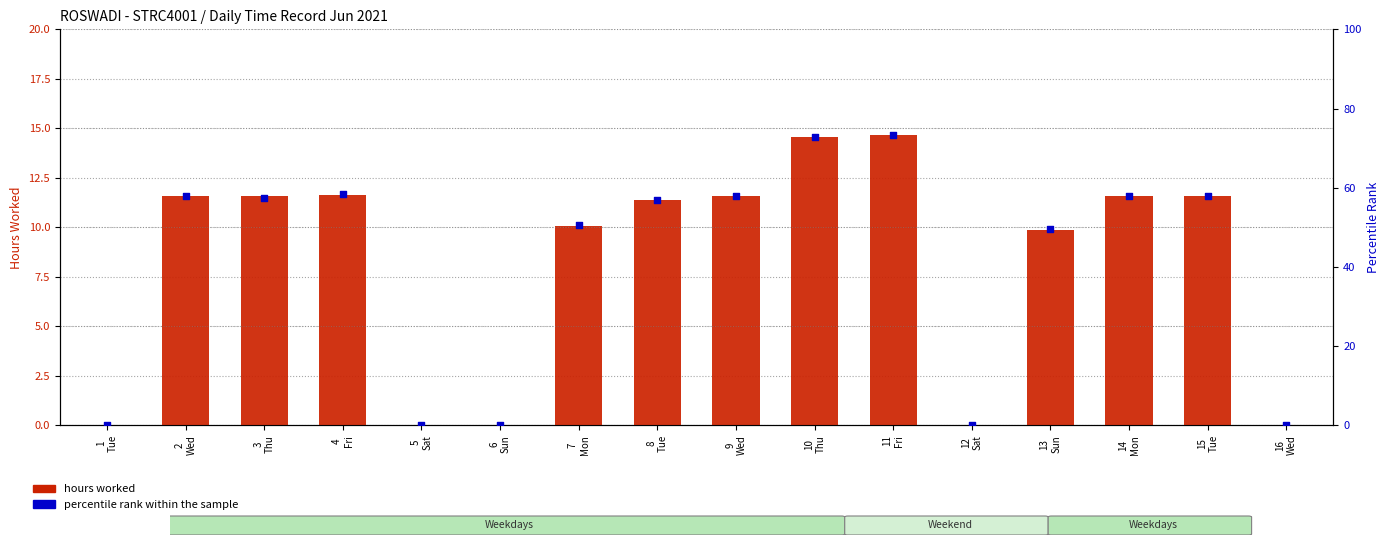

Is the value of hours worked at 9
Wed greater than the value of percentile rank within the sample at 2
Wed?

No